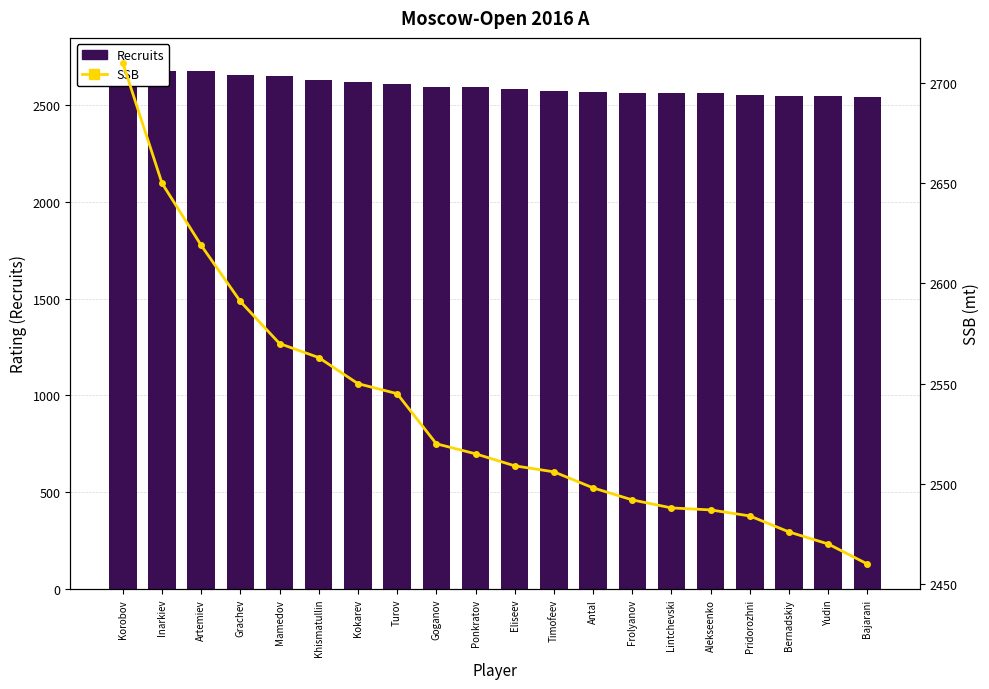

At Bernadskiy, list the series in order from smallest to largest.

SSB, Recruits